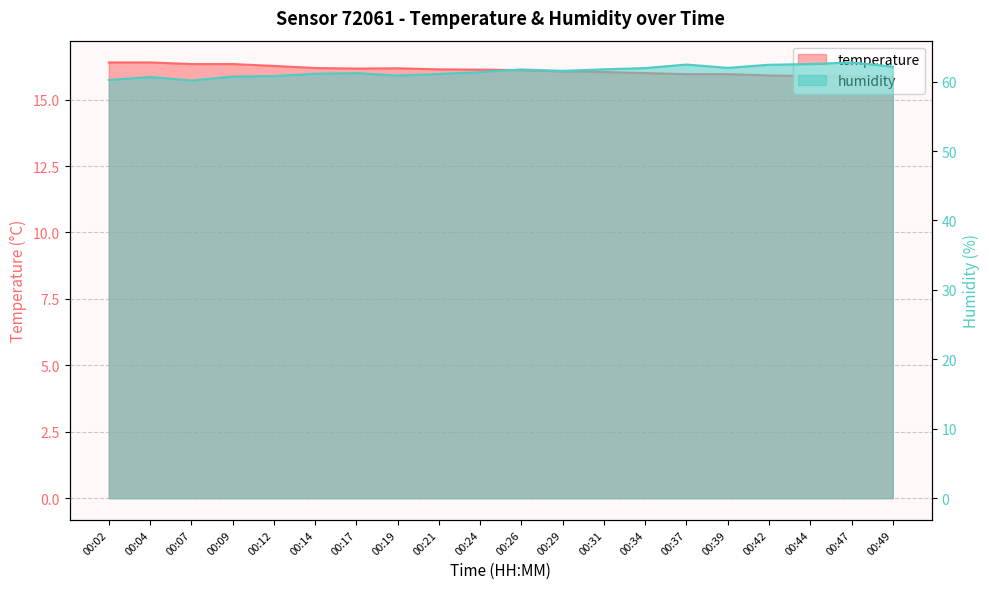

How many lines are shown in the chart?

2